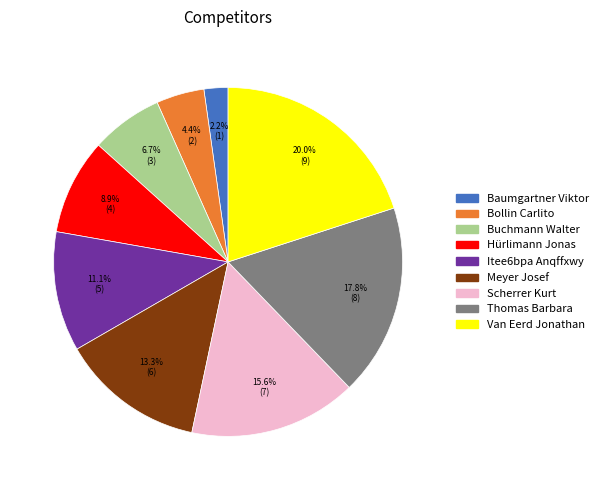

Rank the categories by value from highest to lowest.

Van Eerd Jonathan, Thomas Barbara, Scherrer Kurt, Meyer Josef, Itee6bpa Anqffxwy, Hürlimann Jonas, Buchmann Walter, Bollin Carlito, Baumgartner Viktor